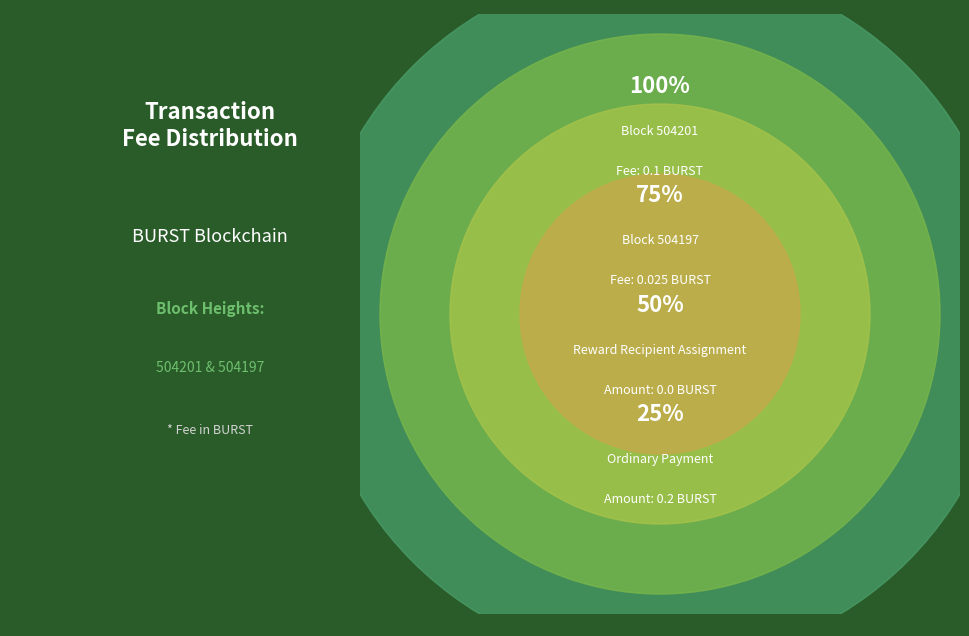

Which category has the biggest portion of the pie?

504201